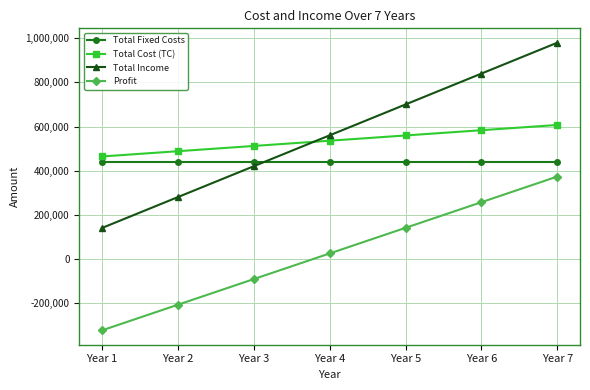

True or false: Total Income has more than 1 interior local peaks.

False